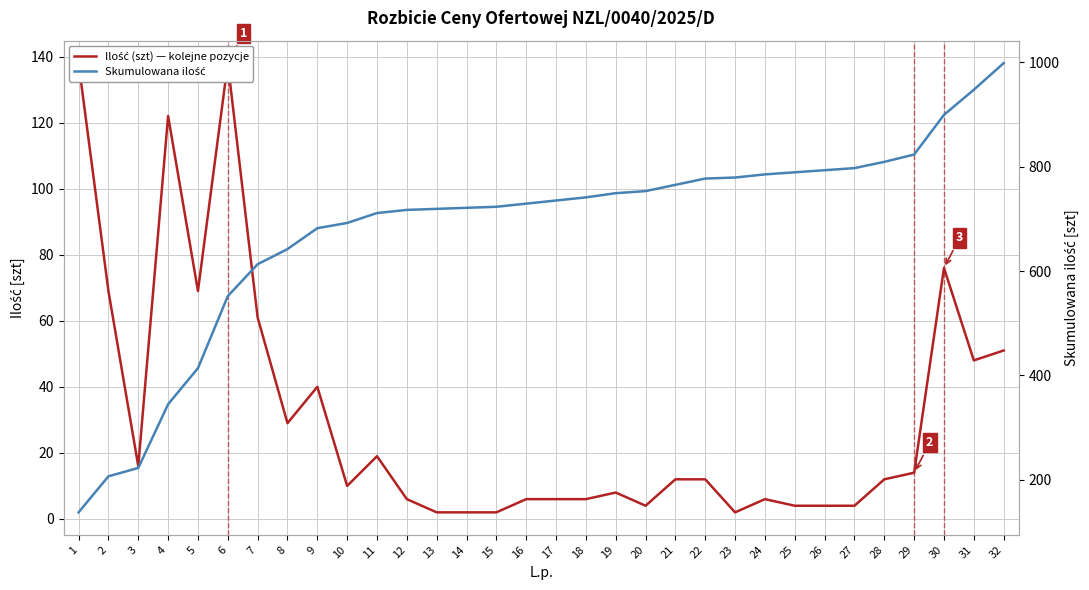

True or false: Skumulowana ilość and Ilość (szt) — kolejne pozycje cross at least once.

False